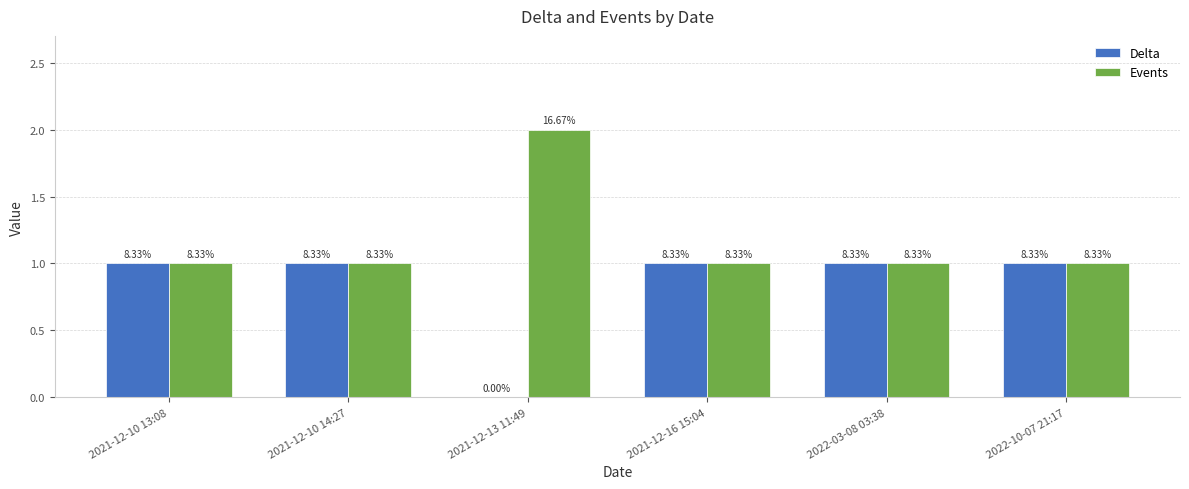

Reading left to right, extract all data points from this chart.

Delta: 2021-12-10 13:08=1	2021-12-10 14:27=1	2021-12-13 11:49=0	2021-12-16 15:04=1	2022-03-08 03:38=1	2022-10-07 21:17=1
Events: 2021-12-10 13:08=1	2021-12-10 14:27=1	2021-12-13 11:49=2	2021-12-16 15:04=1	2022-03-08 03:38=1	2022-10-07 21:17=1